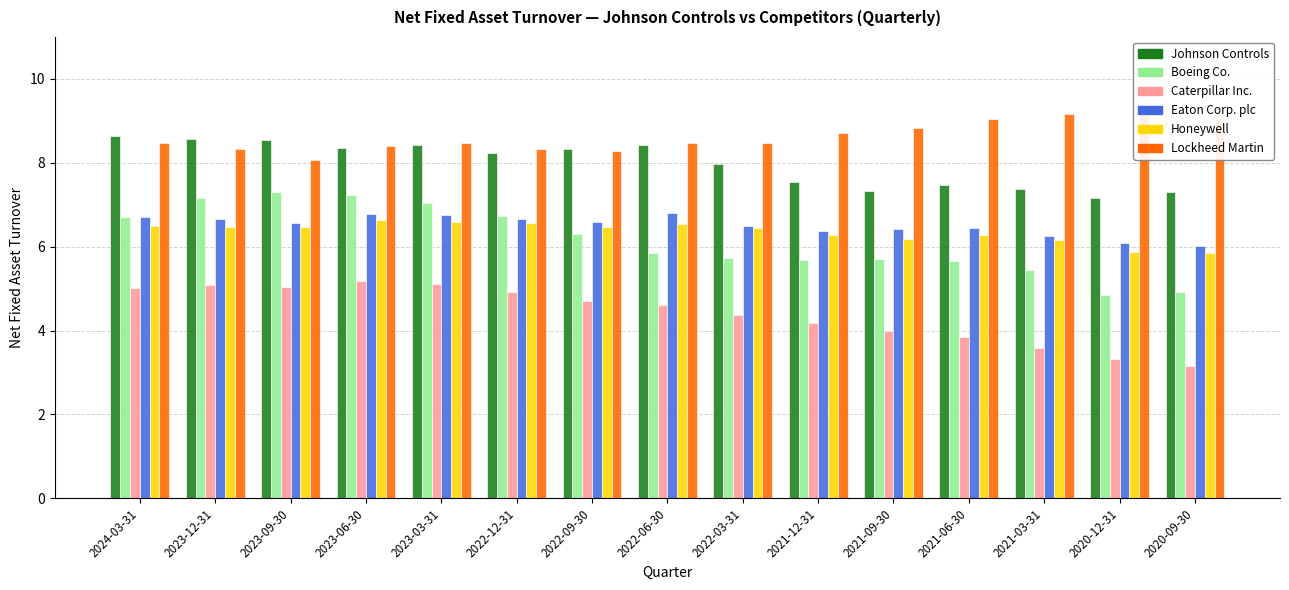

What is the total value across all series at 2023-12-31?

42.3